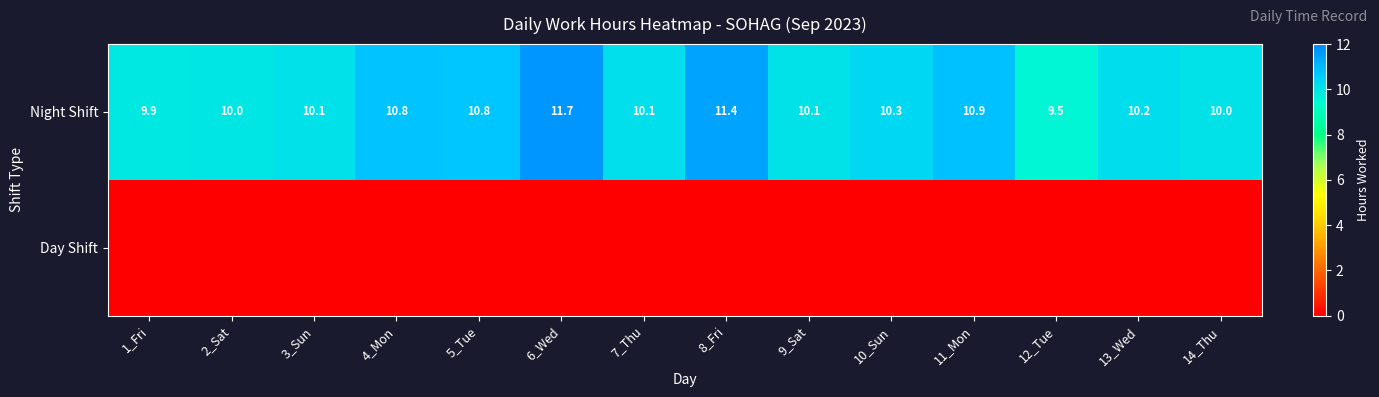

Is it true that Night Shift equals 11.4 at 8_Fri?

True